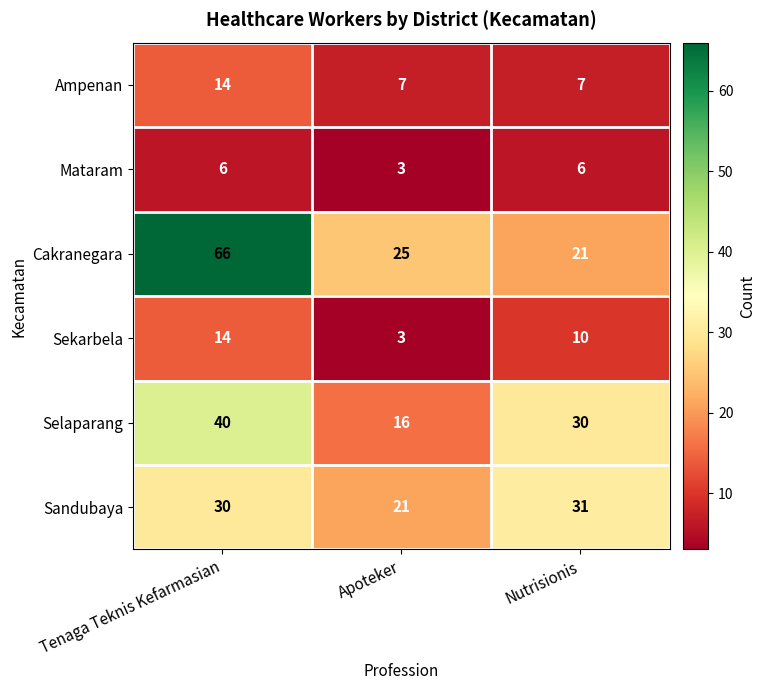

Which category has the lowest value in the Sandubaya series?

Apoteker